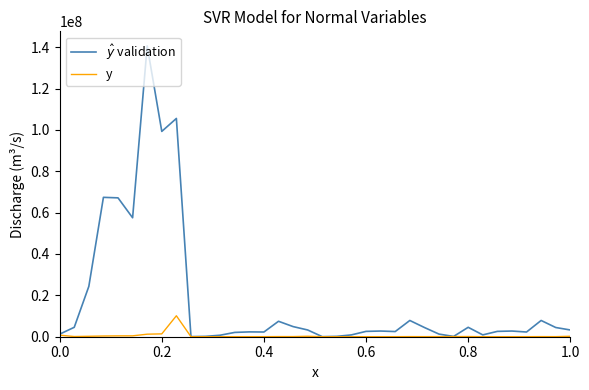

How many lines are shown in the chart?

2